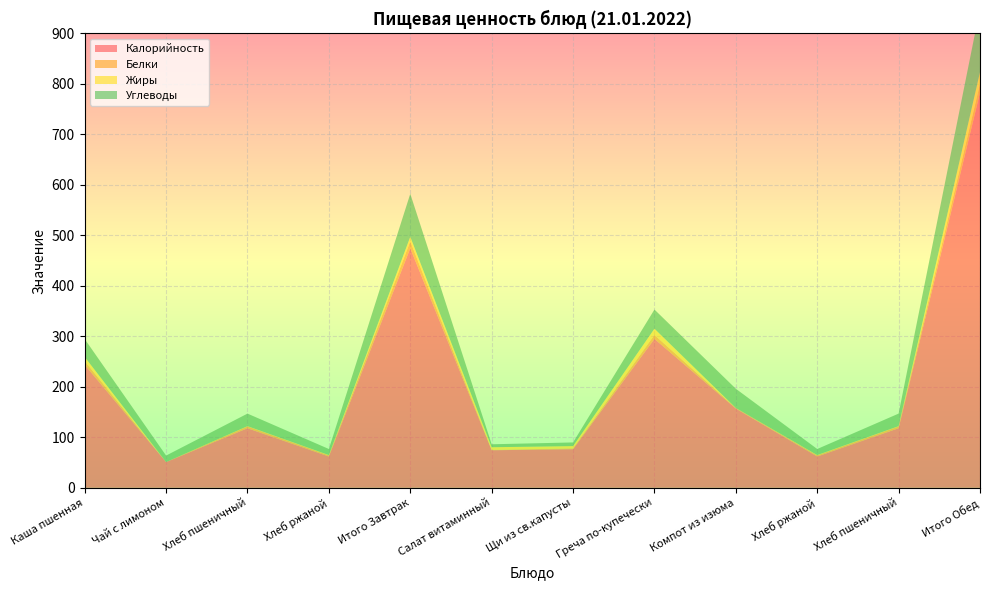

Reading right to left, what are all the values shown in this chart?

Калорийность: Итого Обед=782.8	Хлеб пшеничный=118.0	Хлеб ржаной=62.0	Компот из изюма=157.0	Греча по-купечески=295.0	Щи из св.капусты=76.4	Салат витаминный=74.4	Итого Завтрак=474.6	Хлеб ржаной=62.0	Хлеб пшеничный=118.0	Чай с лимоном=51.0	Каша пшенная=243.6
Белки: Итого Обед=17.5	Хлеб пшеничный=3.8	Хлеб ржаной=2.4	Компот из изюма=1.2	Греча по-купечески=7.8	Щи из св.капусты=1.7	Салат витаминный=0.6	Итого Завтрак=13.8	Хлеб ржаной=2.4	Хлеб пшеничный=3.8	Чай с лимоном=0.1	Каша пшенная=7.5
Жиры: Итого Обед=23.1	Хлеб пшеничный=0.4	Хлеб ржаной=0.5	Компот из изюма=0.0	Греча по-купечески=12.4	Щи из св.капусты=4.5	Салат витаминный=5.4	Итого Завтрак=8.8	Хлеб ржаной=0.5	Хлеб пшеничный=0.4	Чай с лимоном=0.0	Каша пшенная=8.0
Углеводы: Итого Обед=126.0	Хлеб пшеничный=24.8	Хлеб ржаной=12.0	Компот из изюма=38.1	Греча по-купечески=37.9	Щи из св.капусты=7.3	Салат витаминный=5.8	Итого Завтрак=85.2	Хлеб ржаной=12.0	Хлеб пшеничный=24.8	Чай с лимоном=12.8	Каша пшенная=35.5